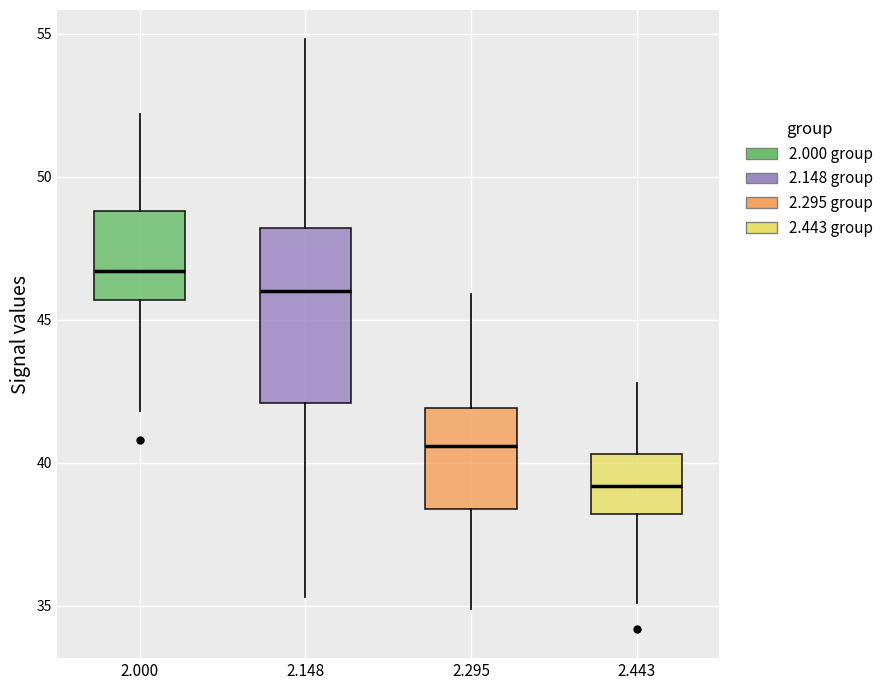

Reading left to right, transcribe this box plot: for each box, give where its median line is, the range the box spans, and where its two whiskers end, as read against the y-axis. The values are not printed on the chart, so give them approximately, as read against the axis.

2.000: median 46.5, box 45.5 to 49.0, whiskers 42.0 to 52.0
2.148: median 46.0, box 42.0 to 48.0, whiskers 35.5 to 55.0
2.295: median 40.5, box 38.5 to 42.0, whiskers 35.0 to 46.0
2.443: median 39.0, box 38.0 to 40.5, whiskers 35.0 to 43.0